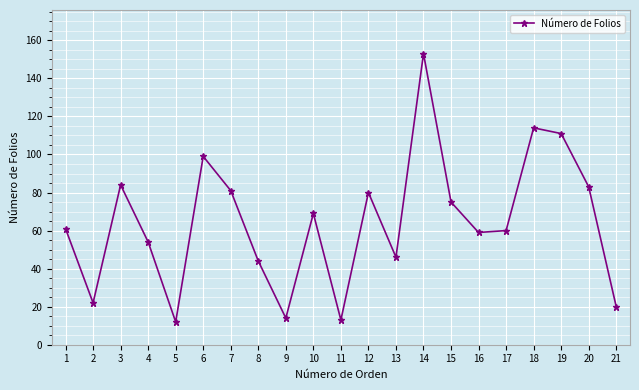

What is the average value?

64